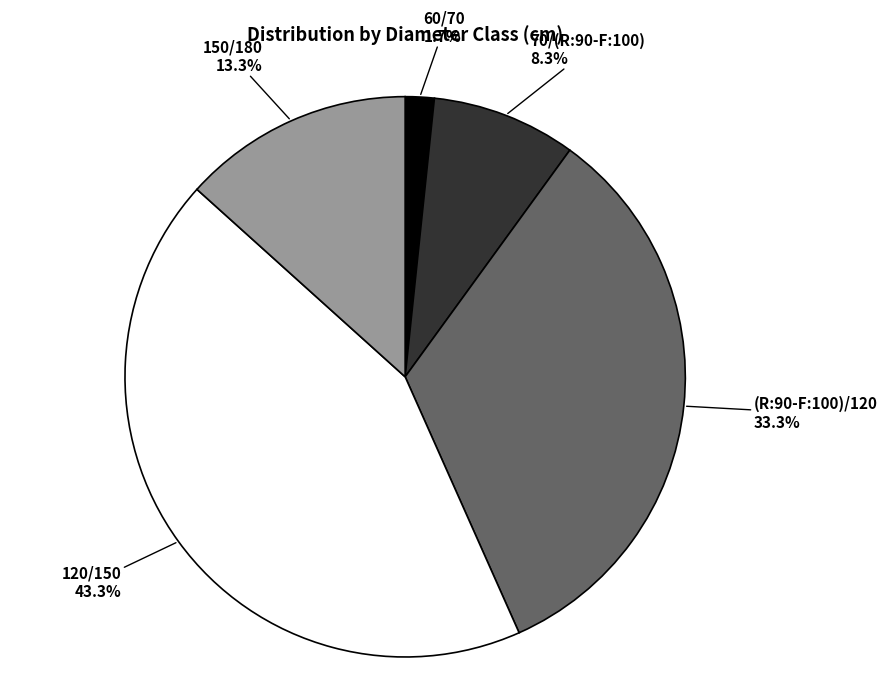

How much of the chart is everything except 120/150?

56.7%